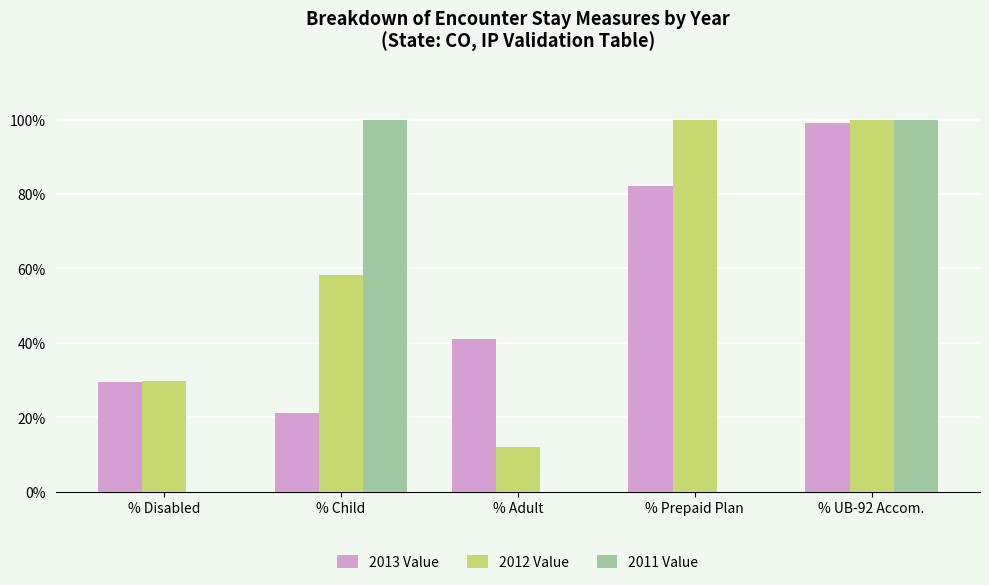

Count the number of categories in the chart.

5